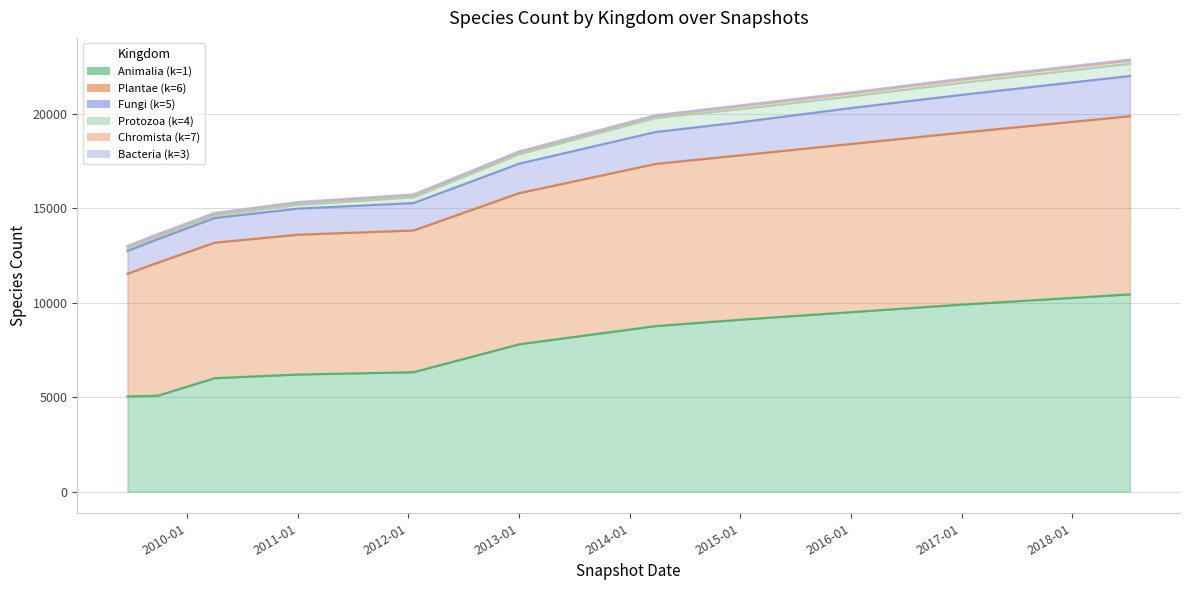

The value of Plantae (k=6) at 2011-01 is 20300. True or false?

False